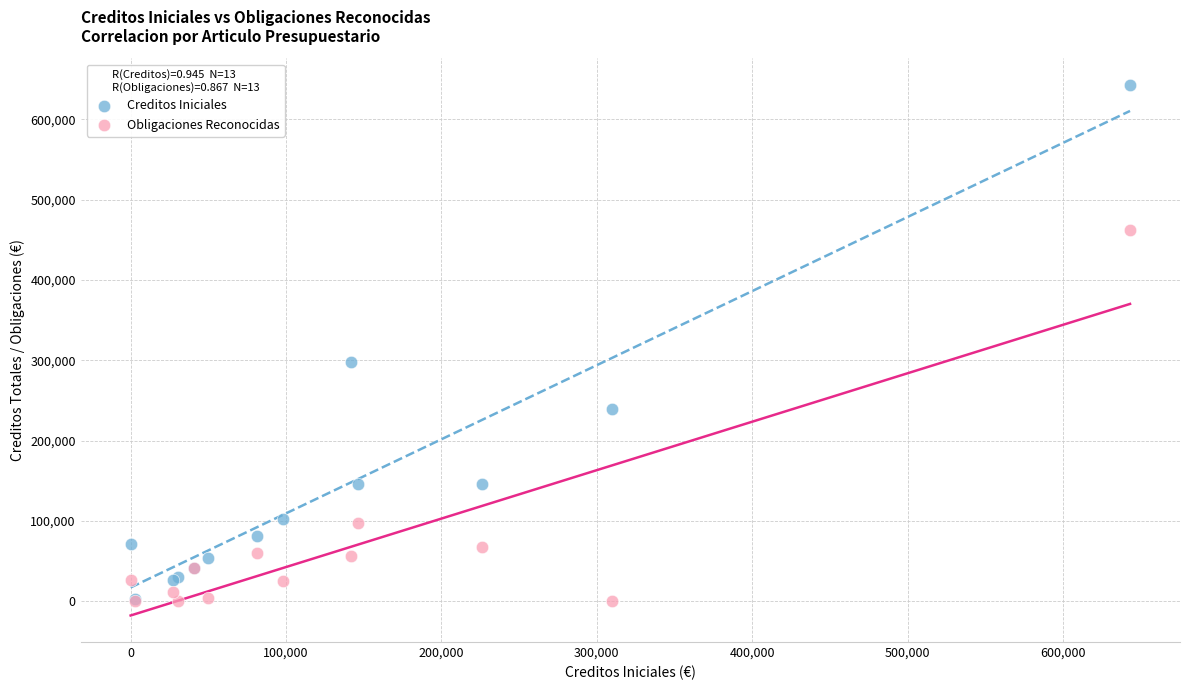

In the Obligaciones Reconocidas series, what Y value is closest to 231215?

97553.7